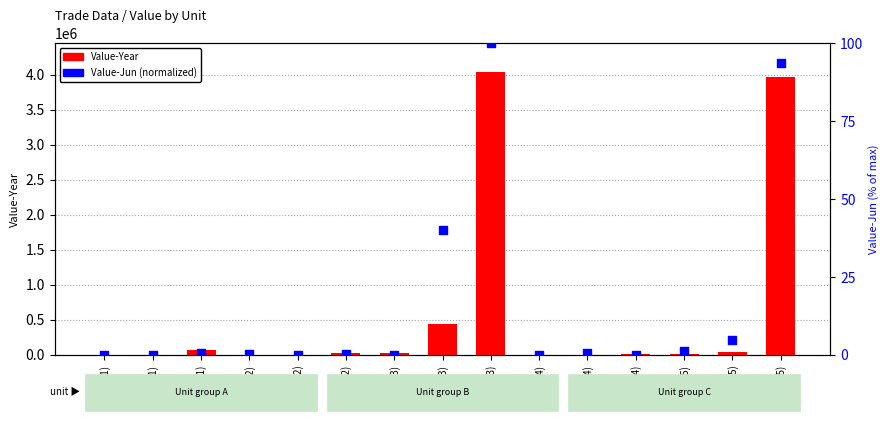

What is the total value across all series at MT(4)?

5926.7